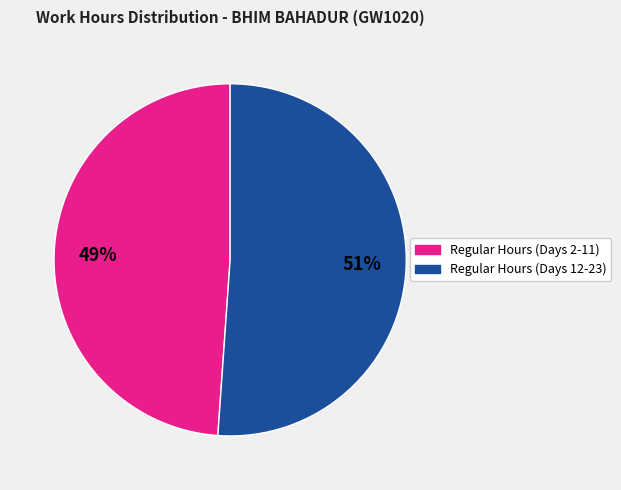

To the nearest percent, what is the difference between the largest and smallest slice percentages?

2%